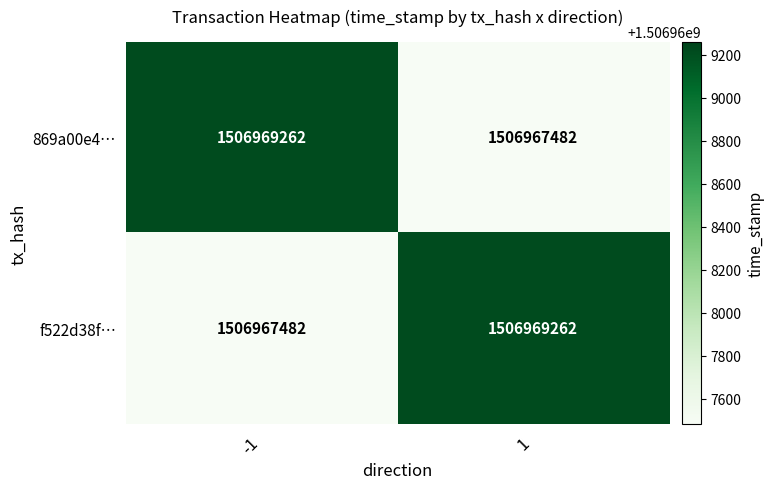

What is the highest value of the 869a00e4… series?

1506969262